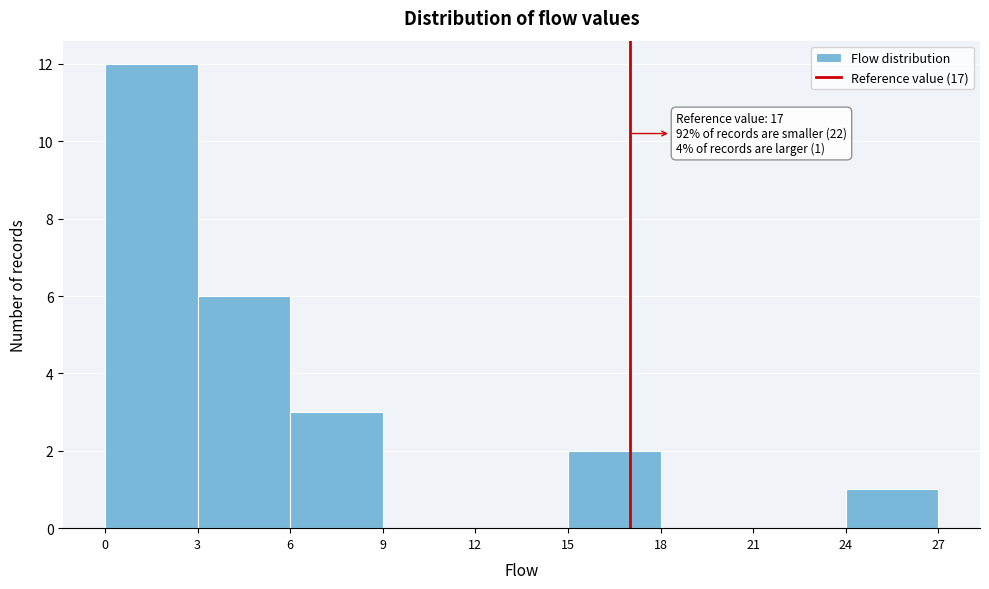

Which range on the x-axis has the tallest bar?

0 to 3